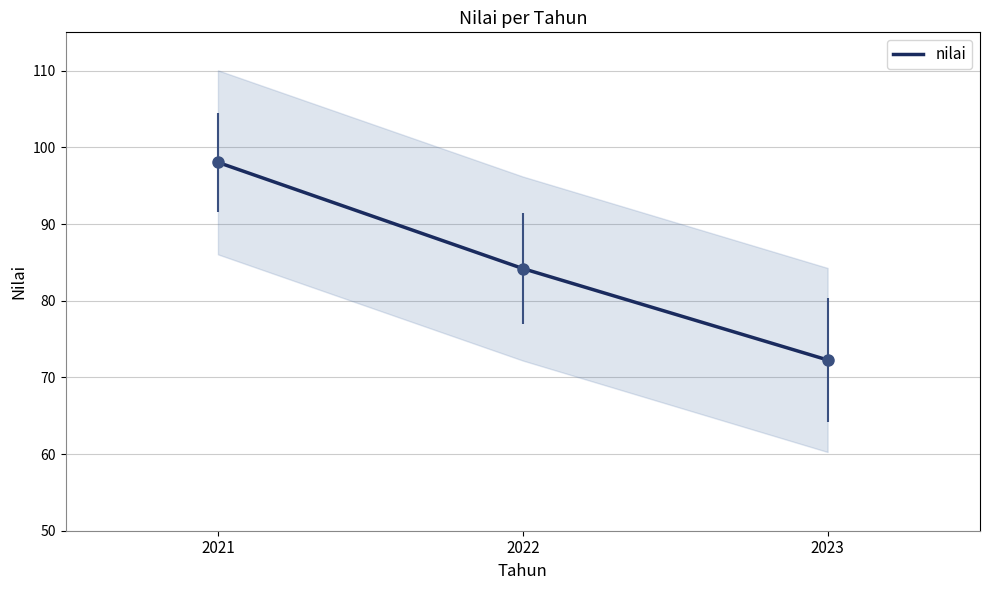

The value at 2021 is 98.0. True or false?

True